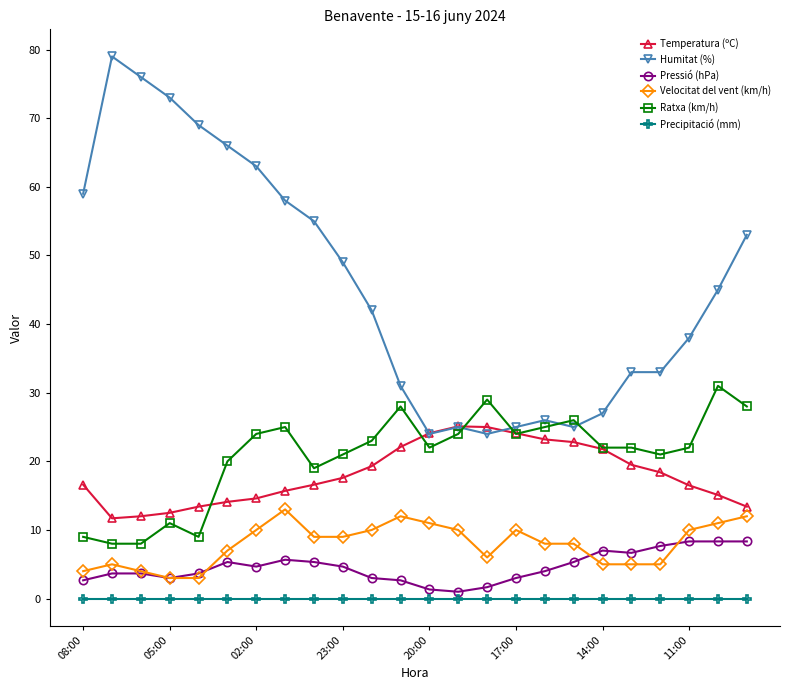

Which series has the largest total across all categories?

Humitat (%)